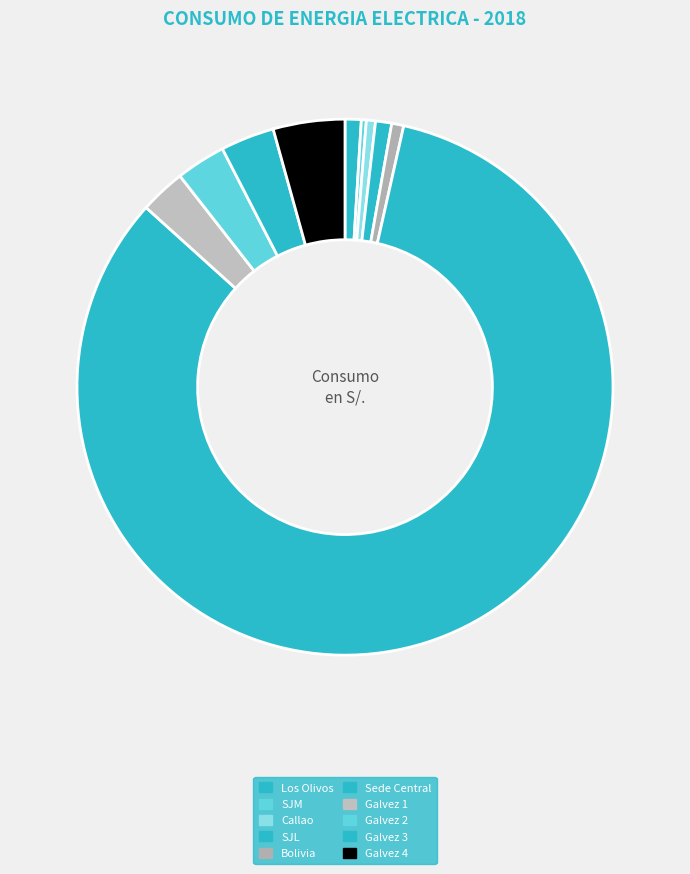

How many segments does this pie chart have?

10